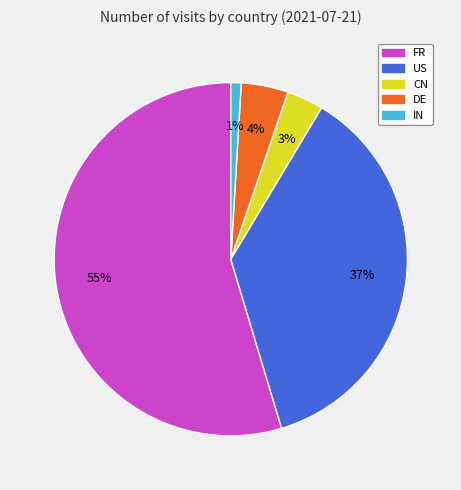

To the nearest percent, what is the combined percentage of IN and DE?

5%